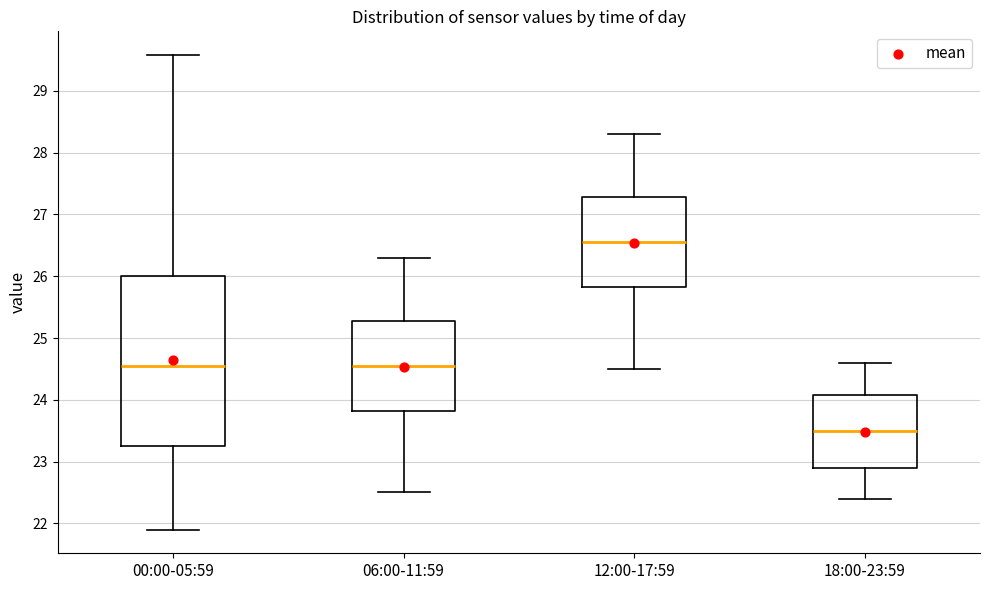

Reading left to right, transcribe this box plot: for each box, give where its median line is, the range the box spans, and where its two whiskers end, as read against the y-axis. The values are not printed on the chart, so give them approximately, as read against the axis.

00:00-05:59: median 24.6, box 23.3 to 26.0, whiskers 21.9 to 29.6
06:00-11:59: median 24.6, box 23.8 to 25.3, whiskers 22.5 to 26.3
12:00-17:59: median 26.6, box 25.8 to 27.3, whiskers 24.5 to 28.3
18:00-23:59: median 23.5, box 22.9 to 24.1, whiskers 22.4 to 24.6